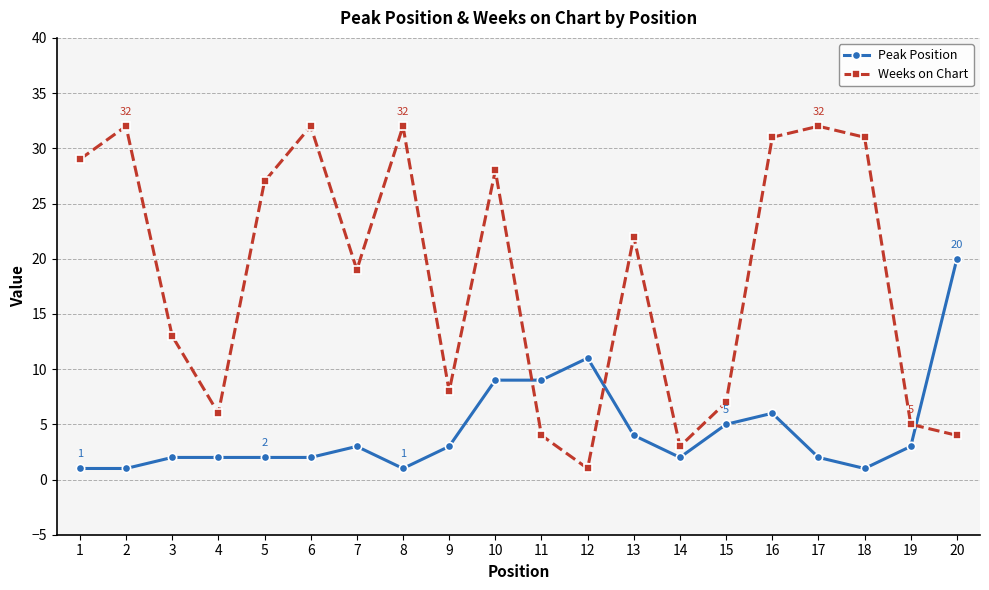

Which series changed the most between 7 and 14?

Weeks on Chart